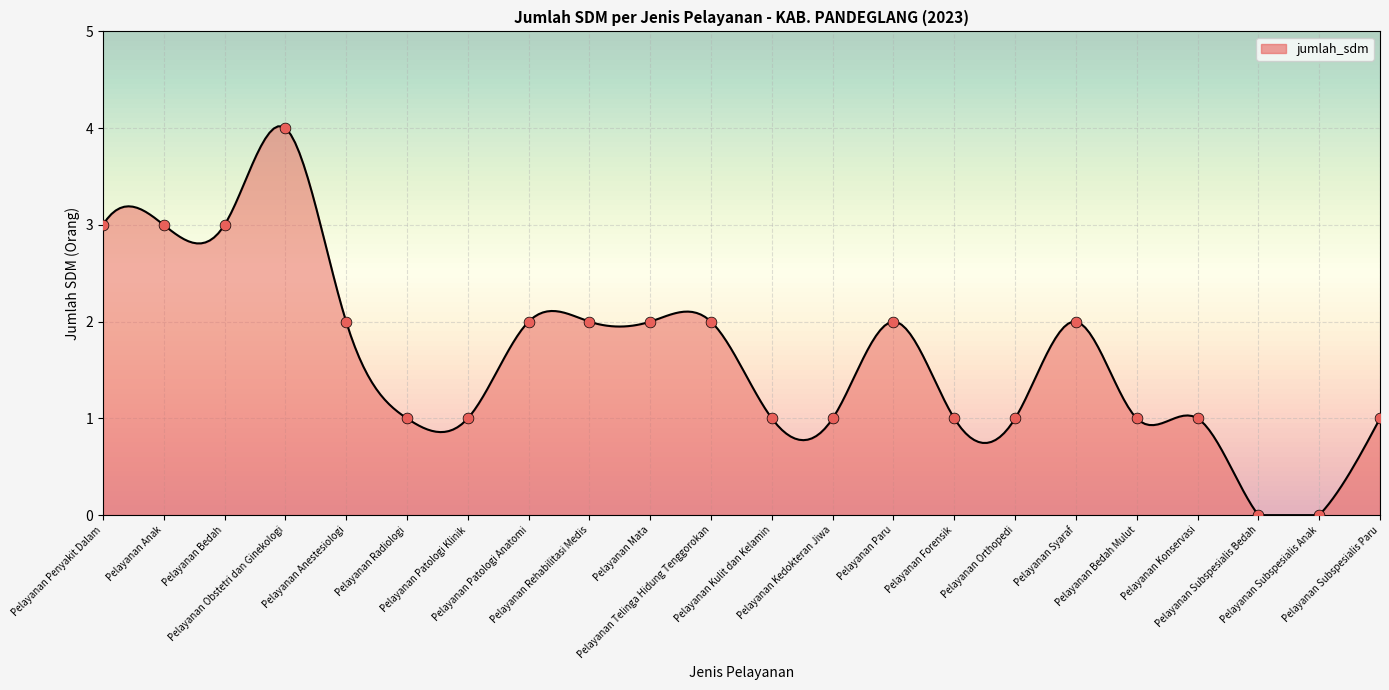

What is the ratio of the value at Pelayanan Anestesiologi to the value at Pelayanan Paru?

1.0